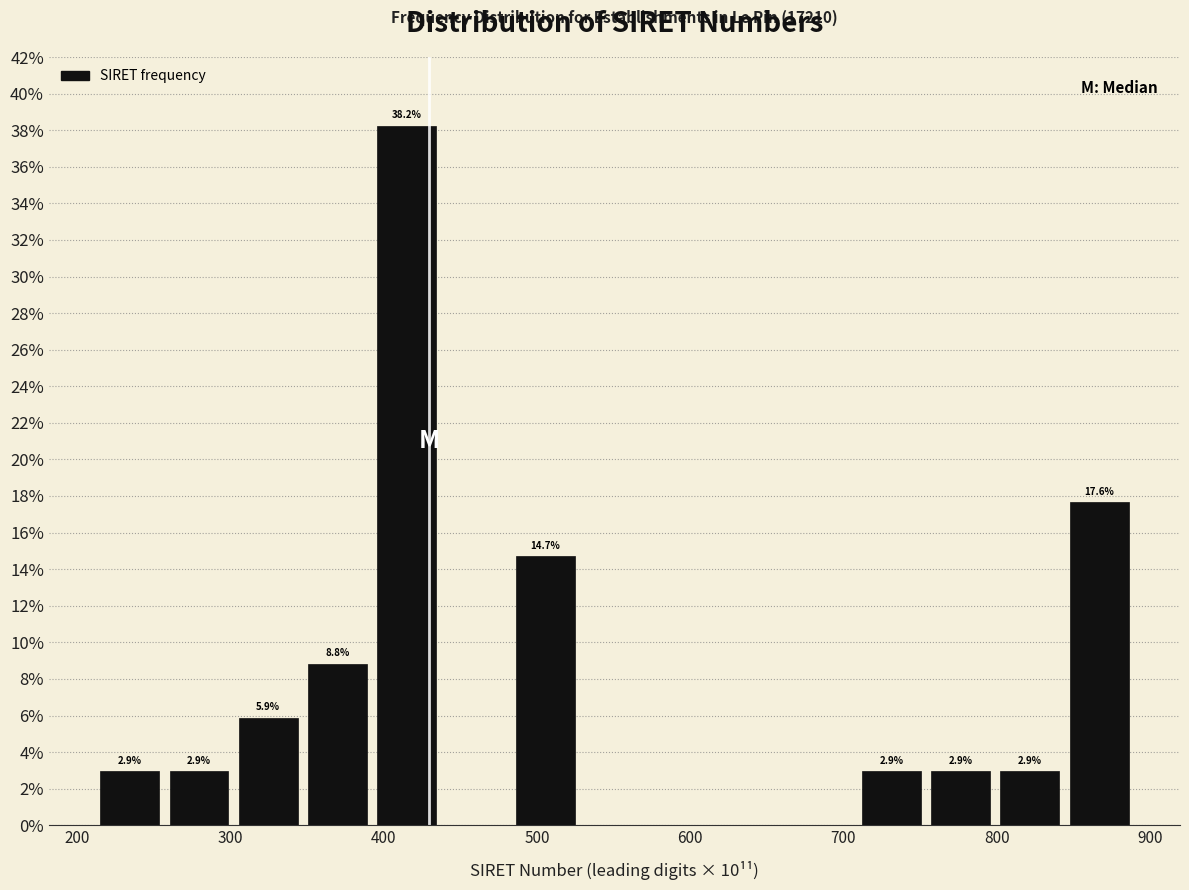

Over which range of the x-axis is the bar tallest?

390 to 440